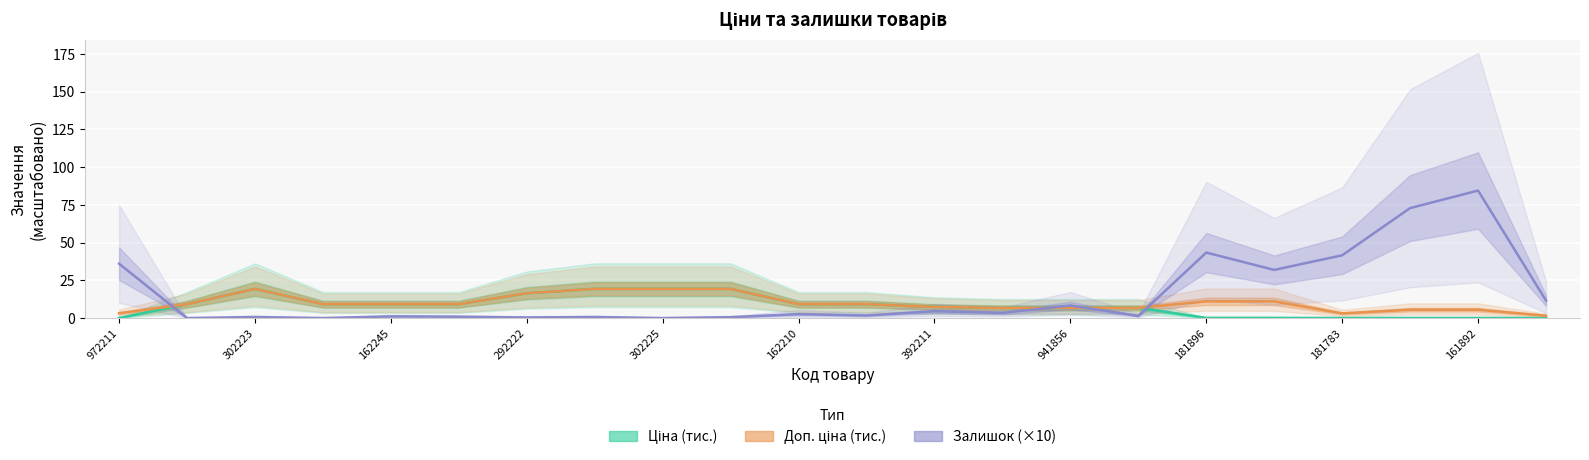

How many values in the Ціна (тис.) series exceed 9?

11